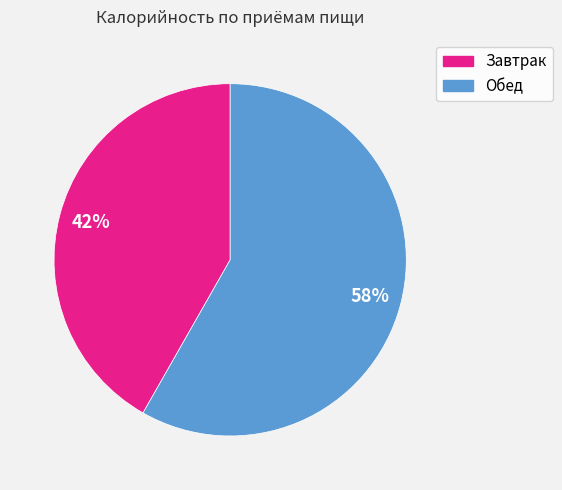

What percentage is the Обед slice, to the nearest percent?

58%